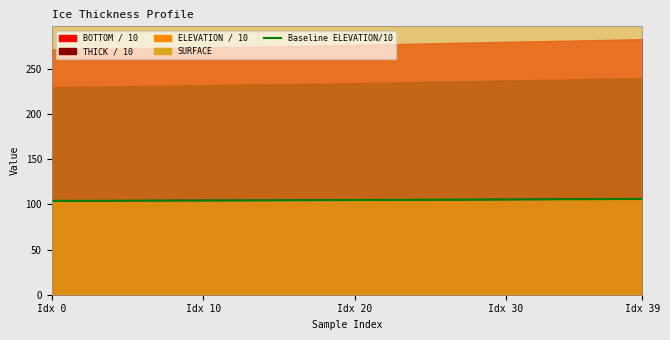

What is the smallest value displayed?

103.8